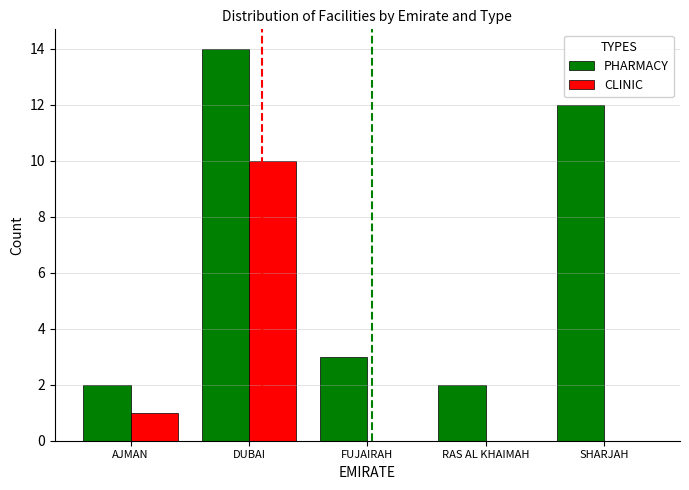

What is the total value across all series at FUJAIRAH?

3